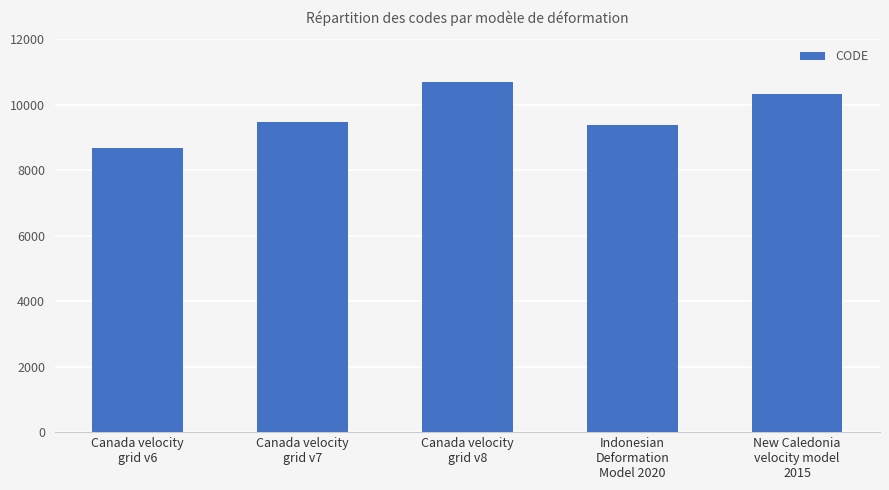

The value at Canada velocity
grid v7 is 9483. True or false?

True